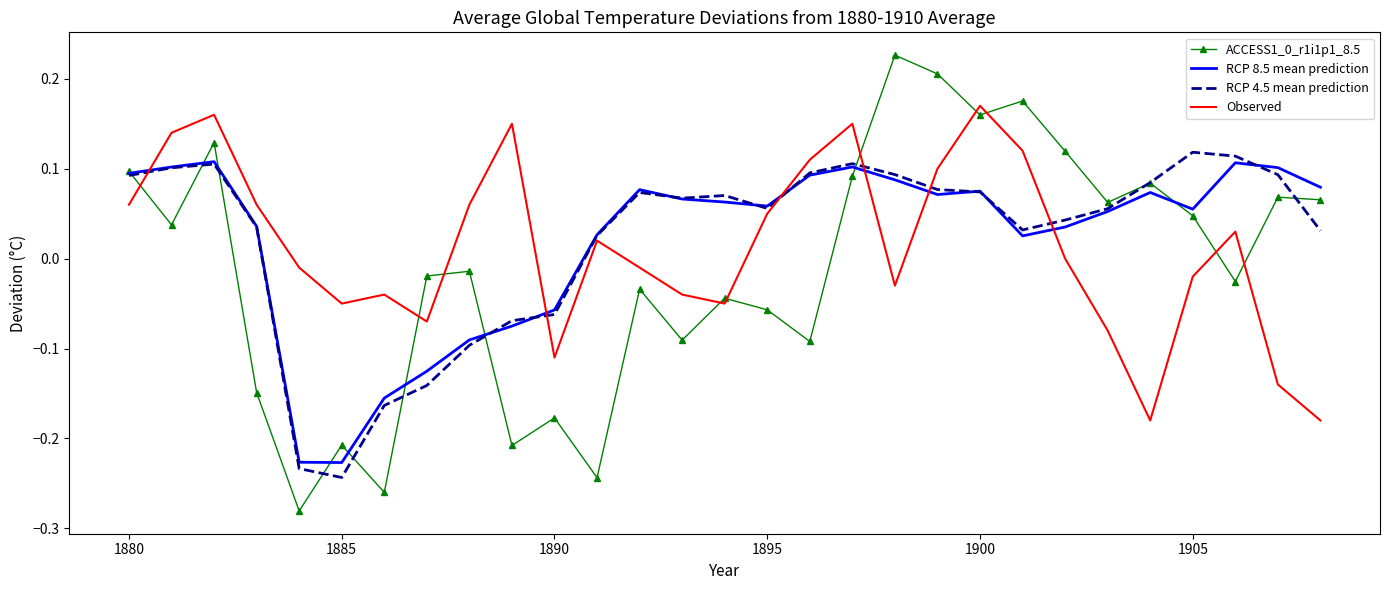

Which series ends up on top after the final intersection of Observed and RCP 4.5 mean prediction?

RCP 4.5 mean prediction